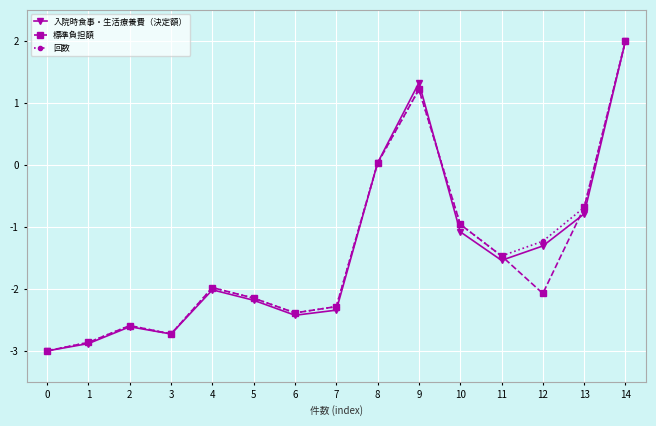

How many values in the 入院時食事・生活療養費（決定額） series exceed -2?

7